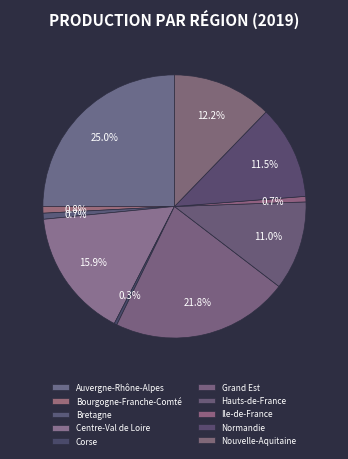

To the nearest percent, what is the average slice percentage?

10%